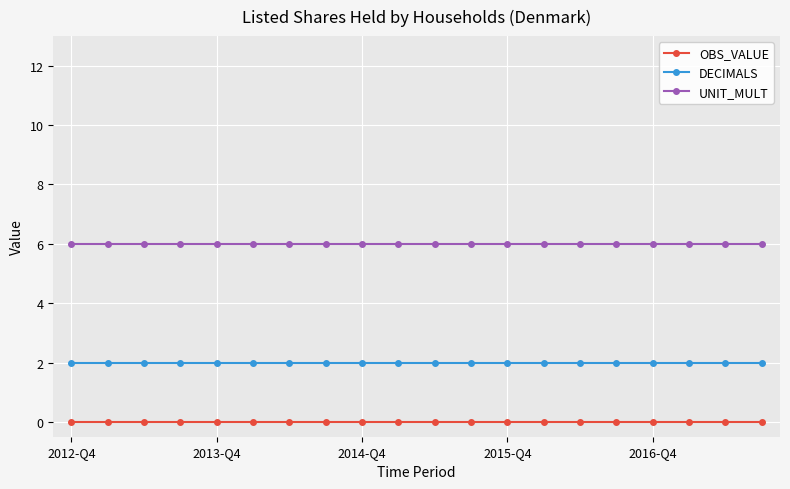

What is the value of the DECIMALS point at the 3rd from the left?

2